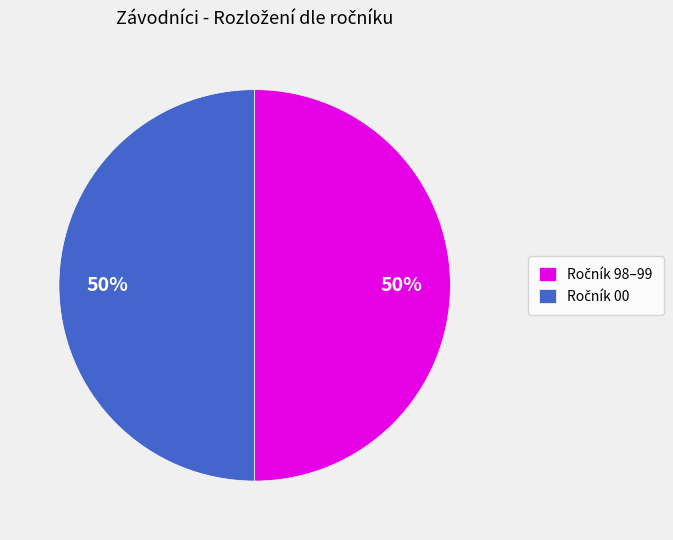

To the nearest percent, what is the average slice percentage?

50%